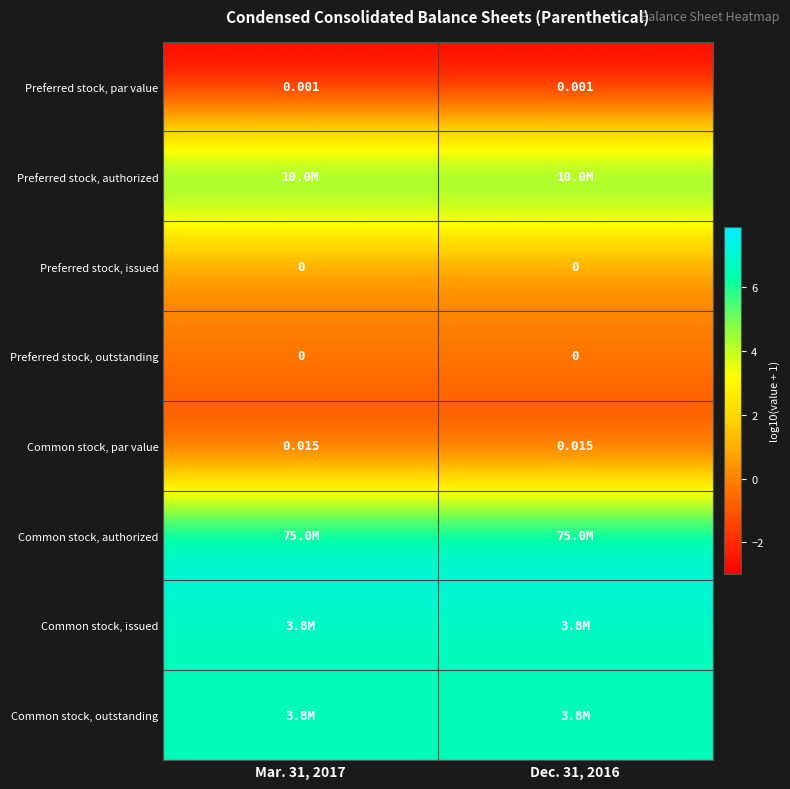

Which category has the highest value in the Common stock, outstanding series?

Mar. 31, 2017